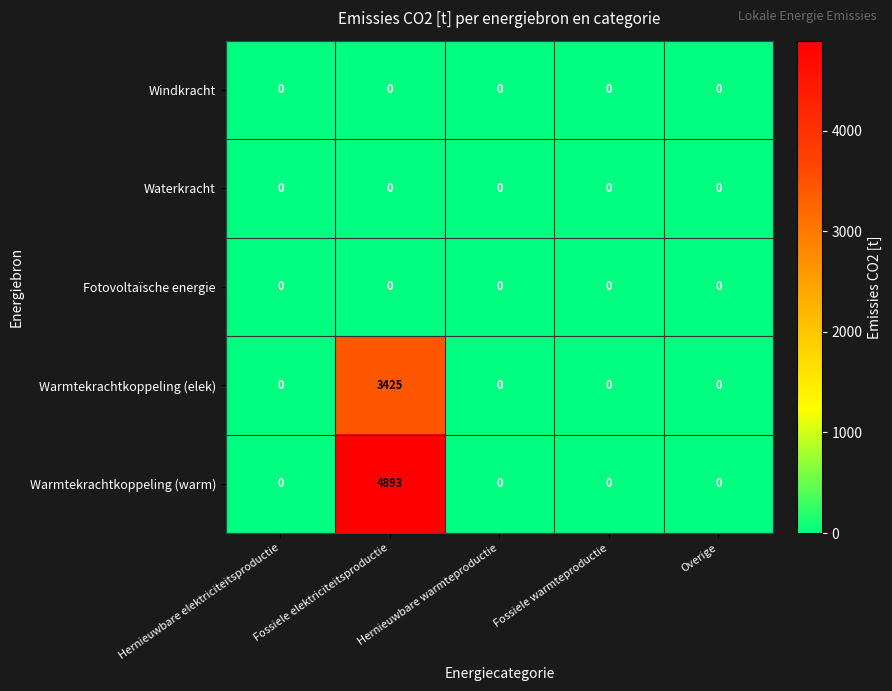

What is the difference between the maximum and minimum values in the Warmtekrachtkoppeling (warm) series?

4893